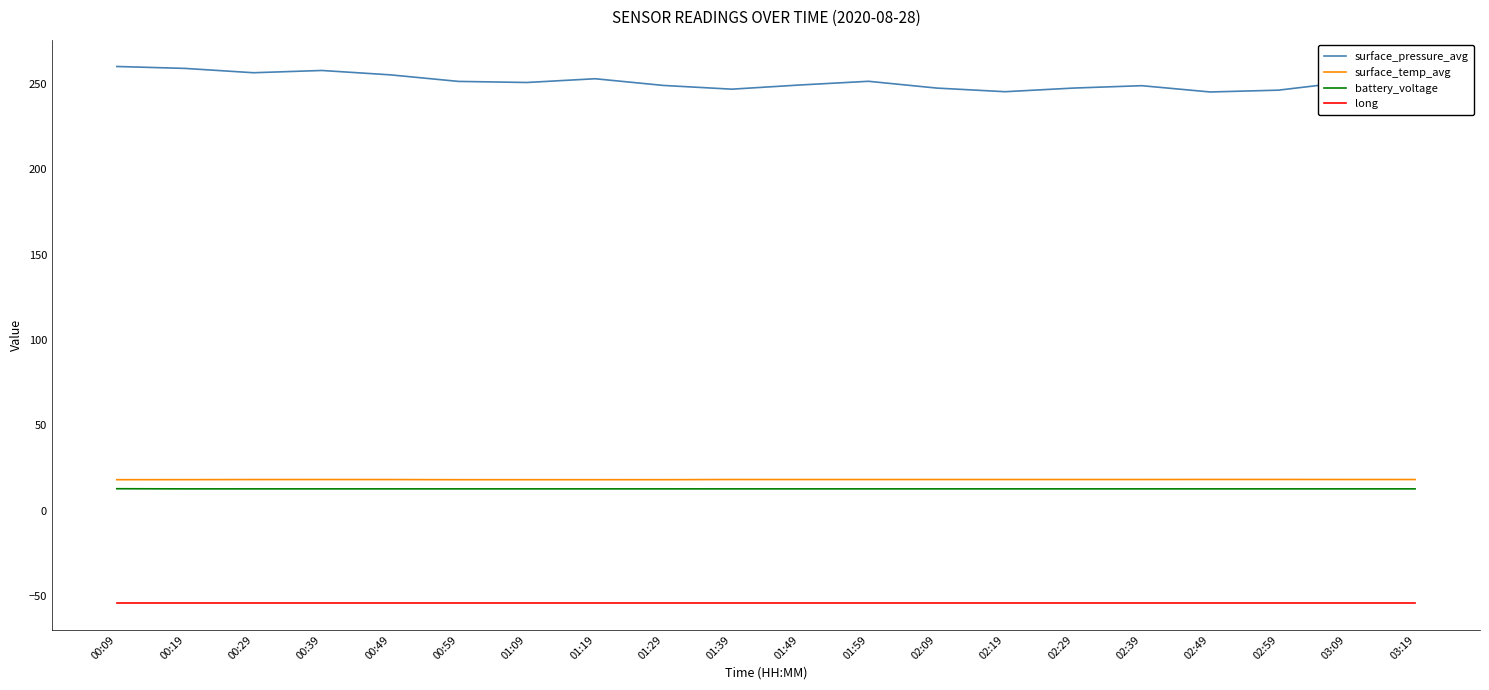

Which series has the largest range (max minus min)?

surface_pressure_avg